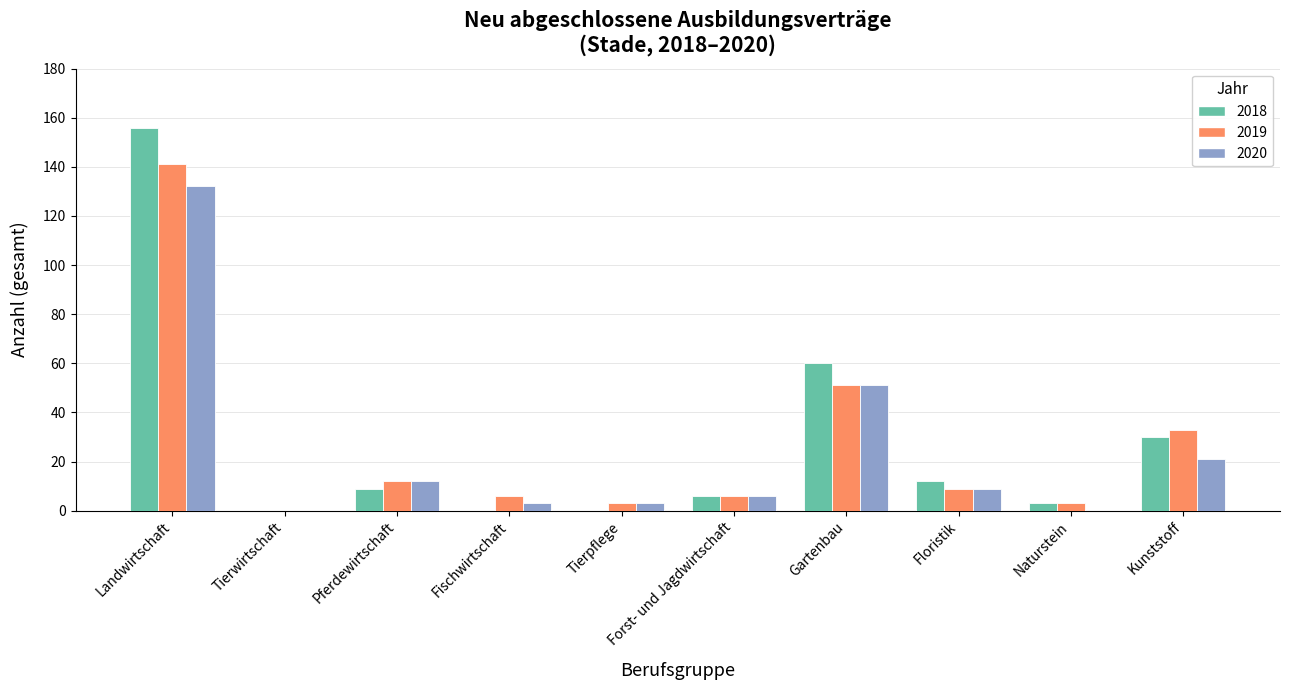

At which category is the sum across all series the highest?

Landwirtschaft